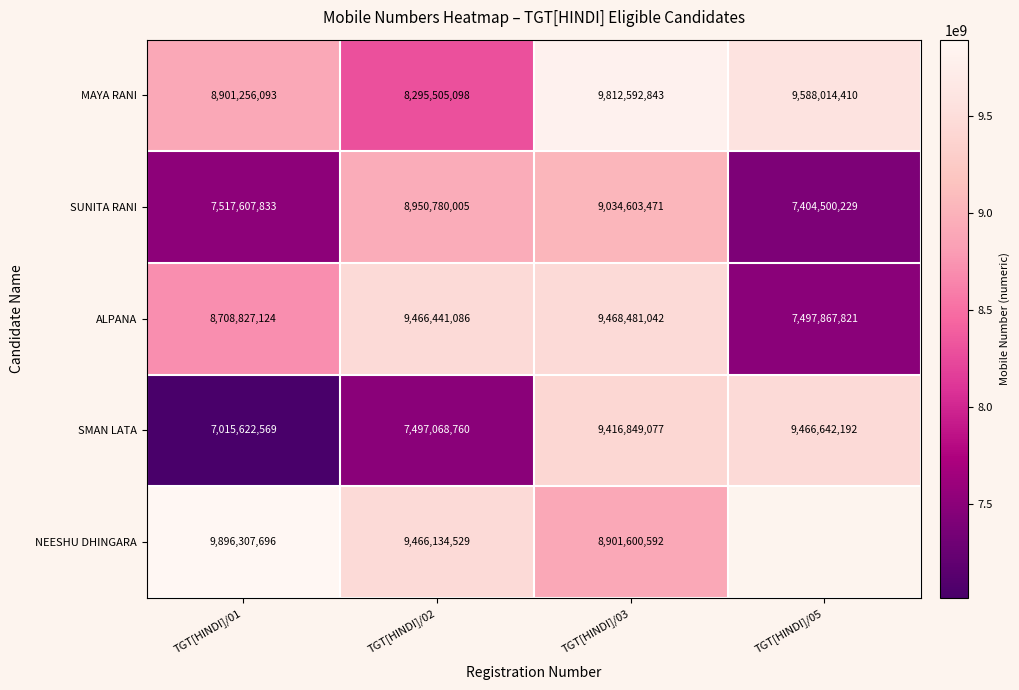

What is the highest value of the MAYA RANI series?

9812592843